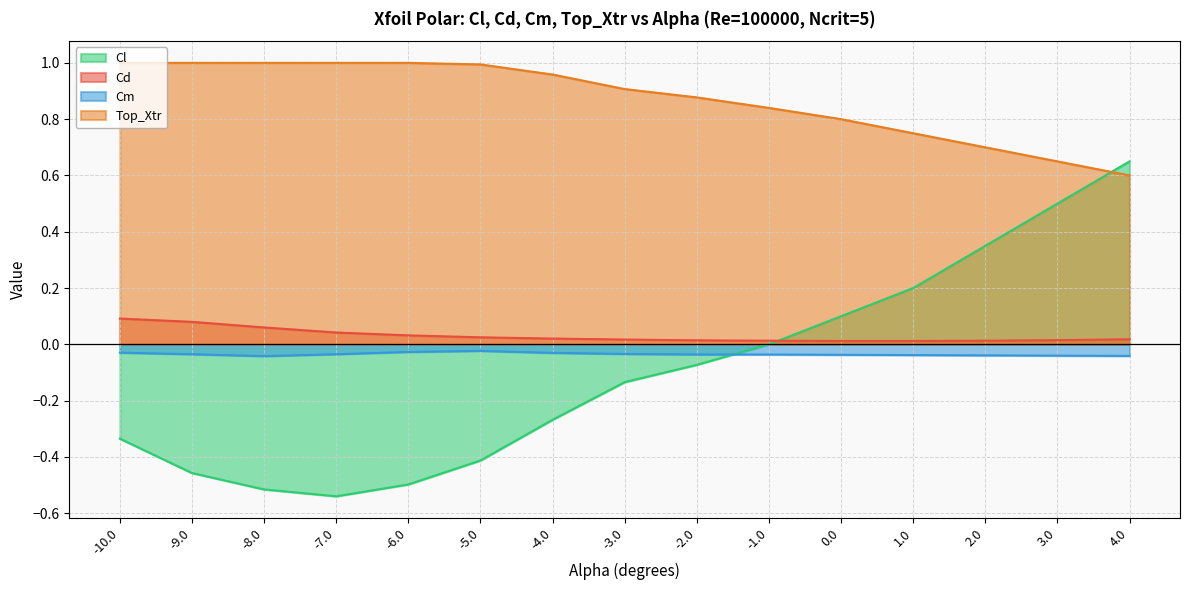

True or false: Top_Xtr and Cd intersect in this chart.

False